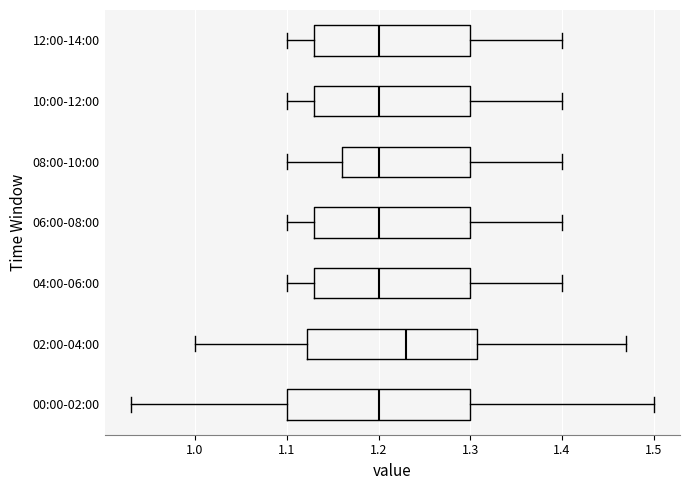

Where does the median line of the box for 06:00-08:00 sit on the x-axis? The values are not printed on the chart, so give them approximately, as read against the axis.

1.20